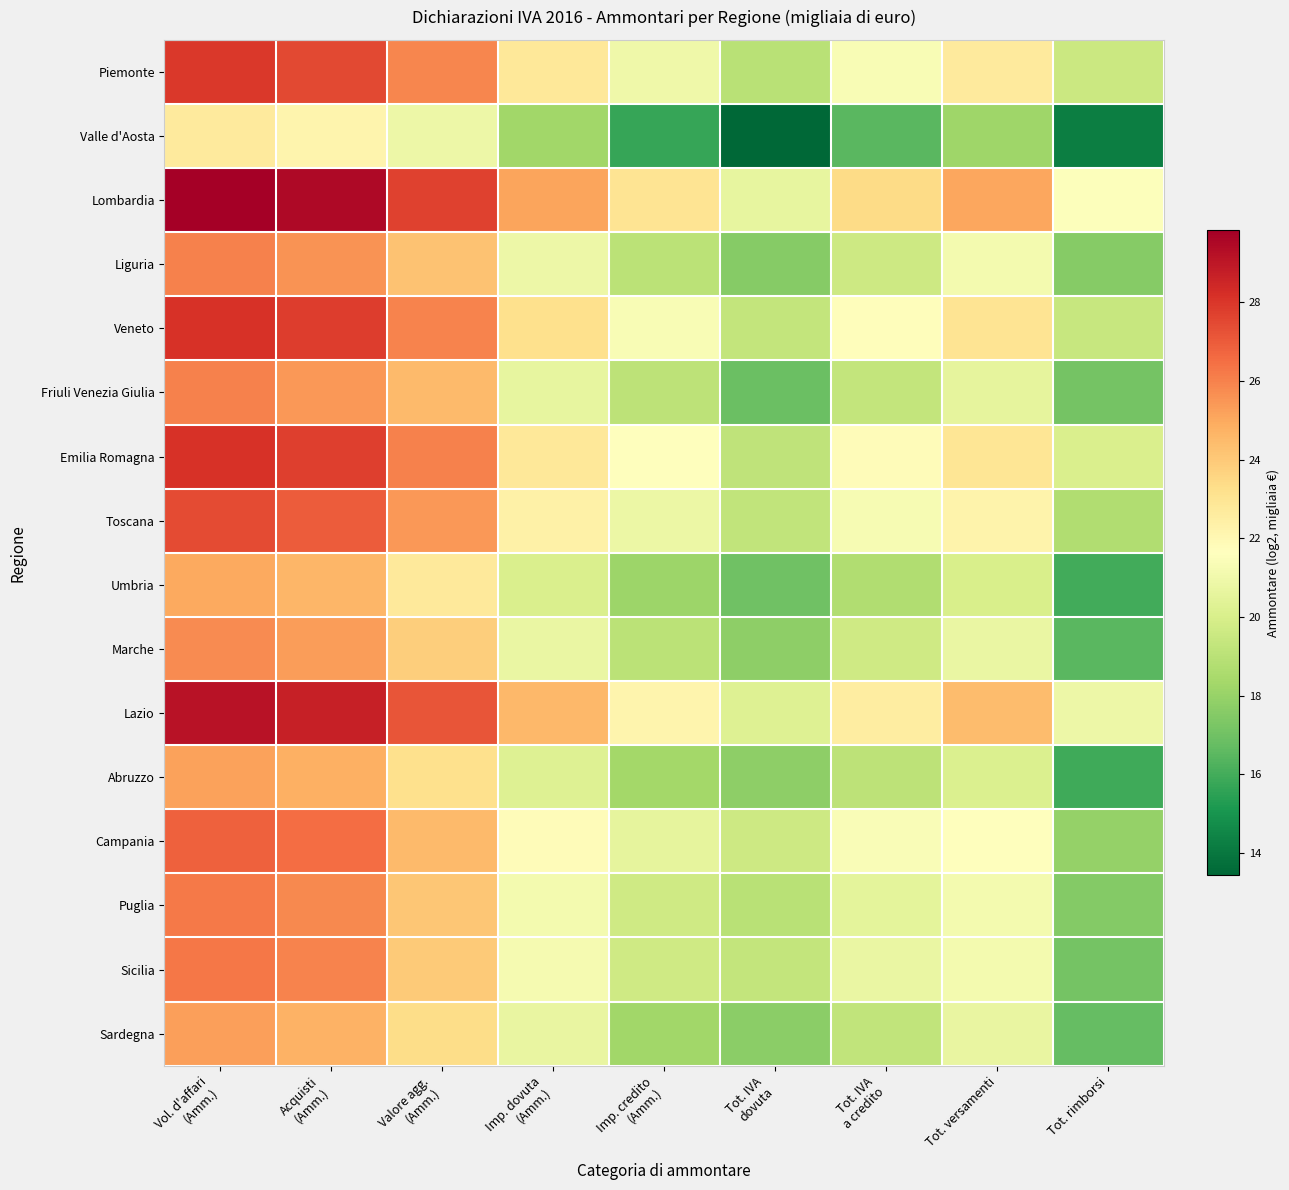

Which category has the highest value across all series?

Vol. d'affari
(Amm.)